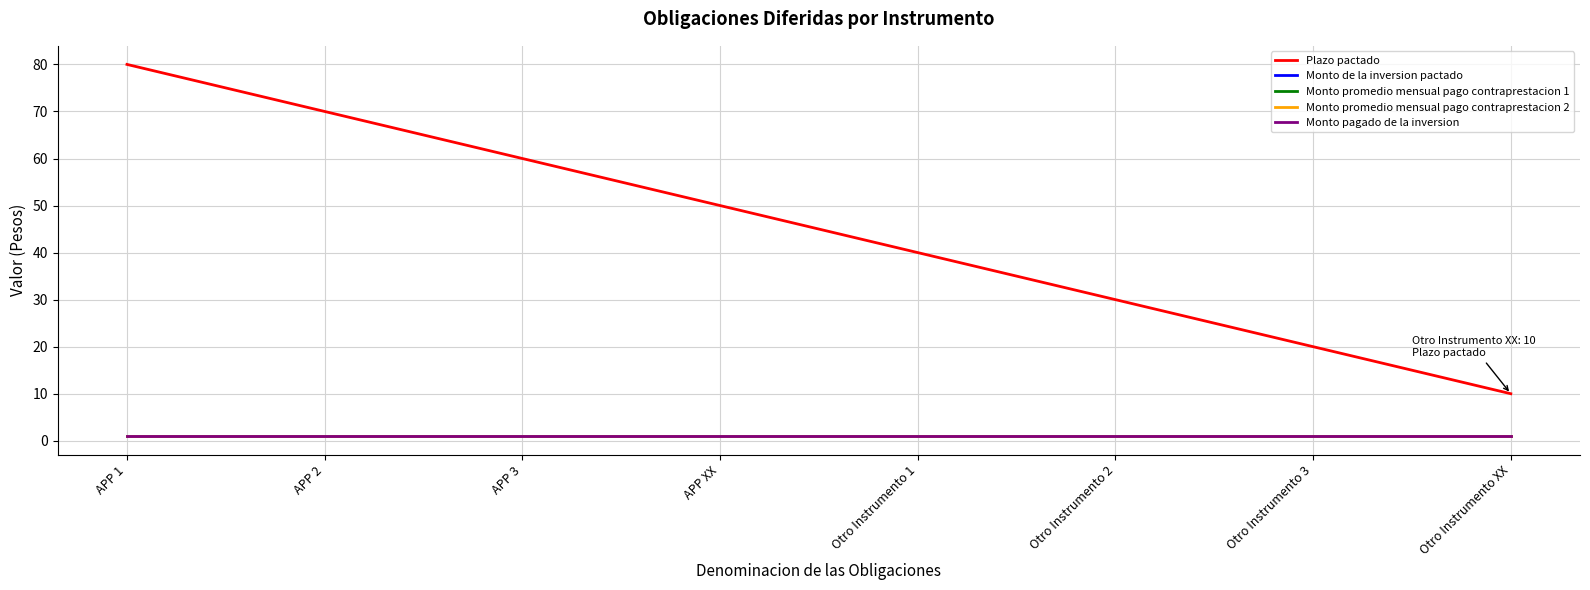

Is this an area chart (filled region under the line)?

No